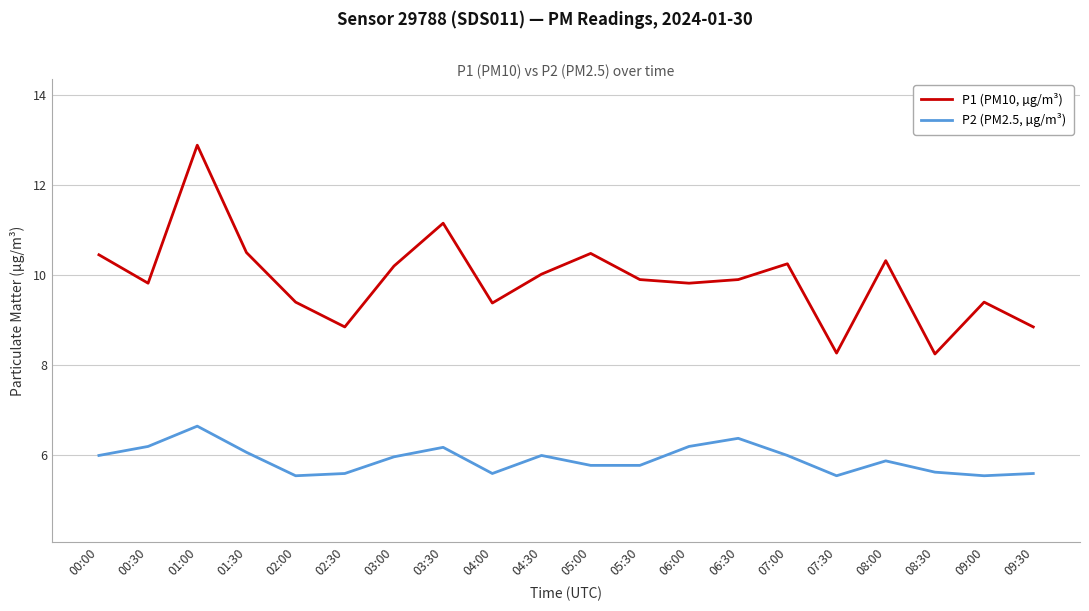

Between 01:00 and 05:30, which series saw the biggest shift?

P1 (PM10, µg/m³)